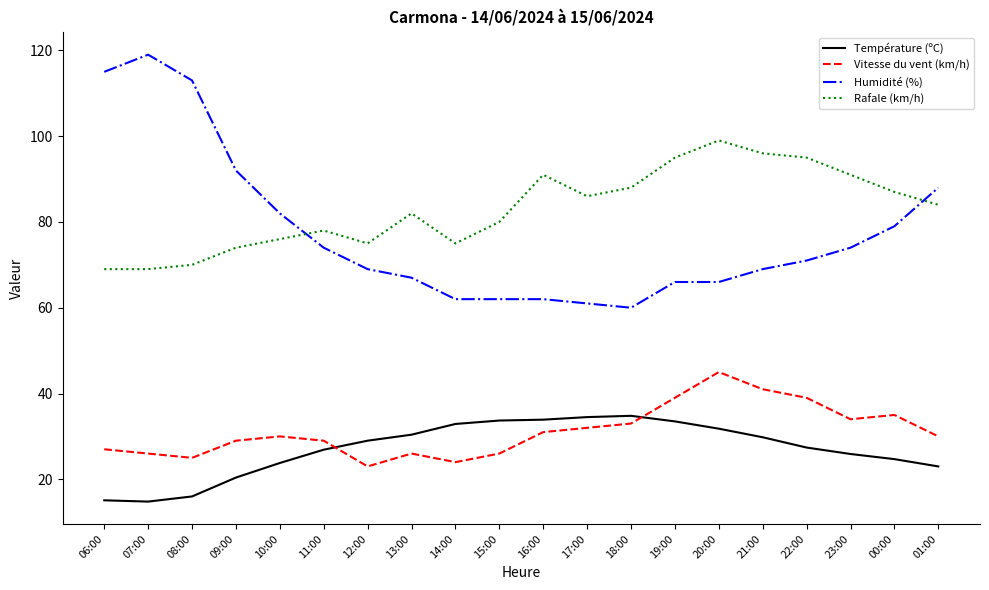

What is the maximum value shown in the chart?

119.0